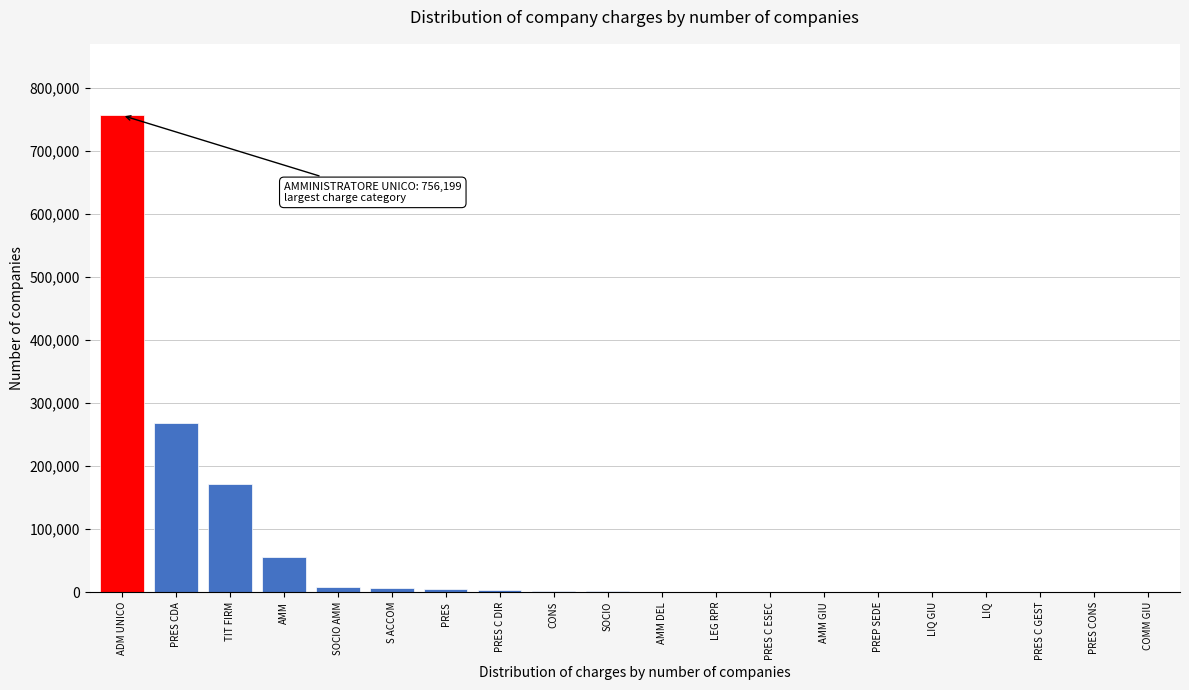

True or false: the data shows 756199 at ADM UNICO.

True